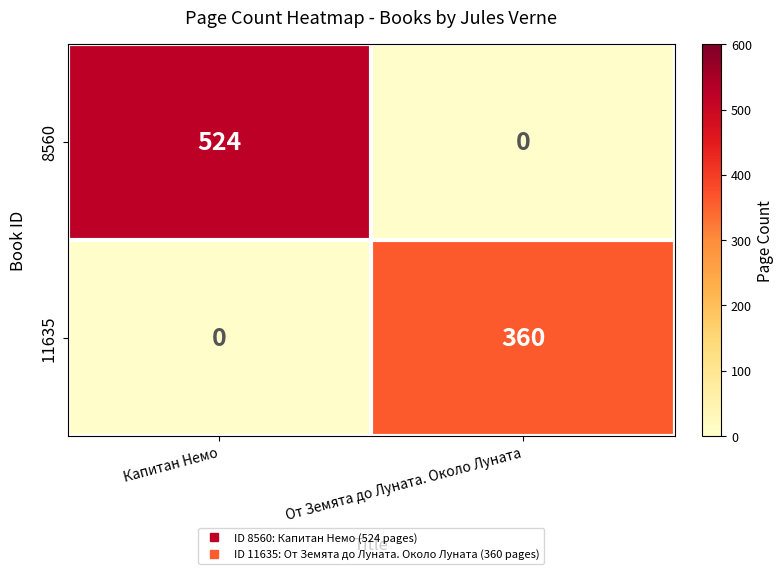

What is the smallest value displayed?

0